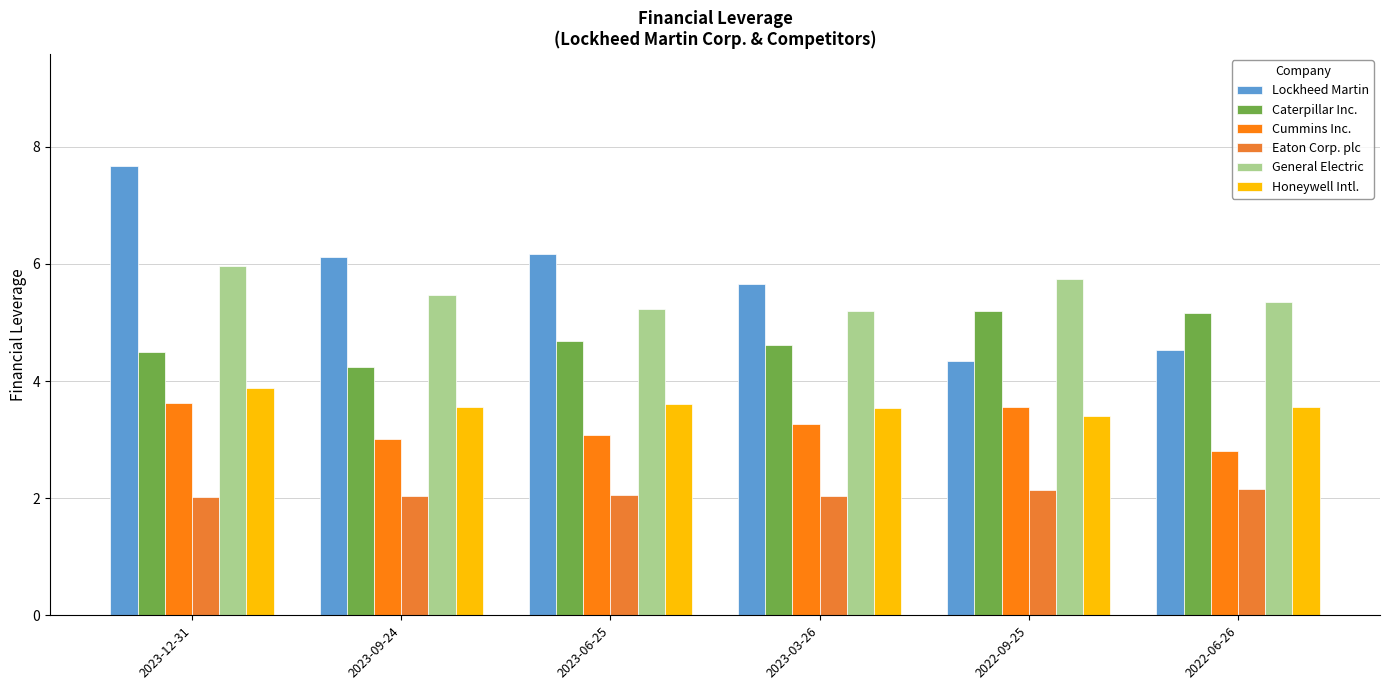

Which series has the widest spread of values?

Lockheed Martin